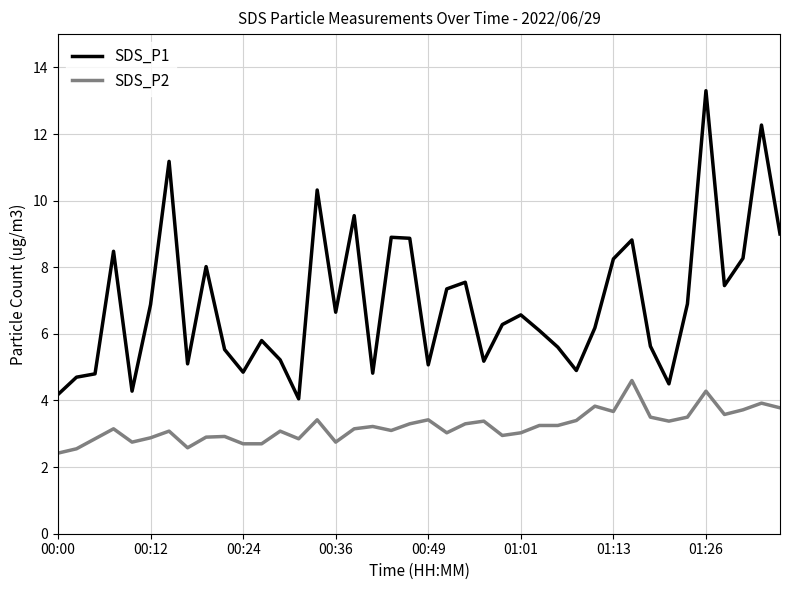

Rank the series by their maximum value, from lowest to highest.

SDS_P2, SDS_P1